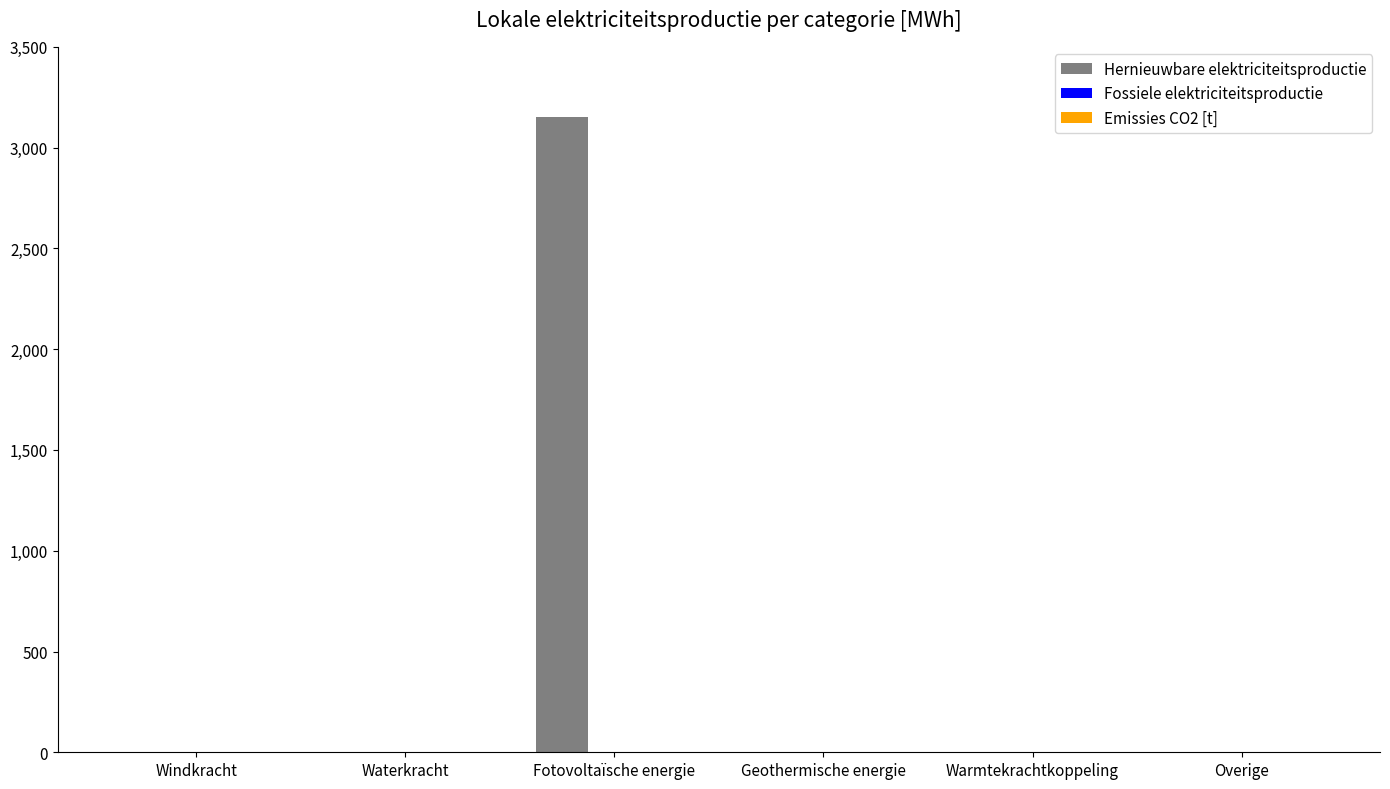

Which has a higher value, Fotovoltaïsche energie or Overige?

Fotovoltaïsche energie